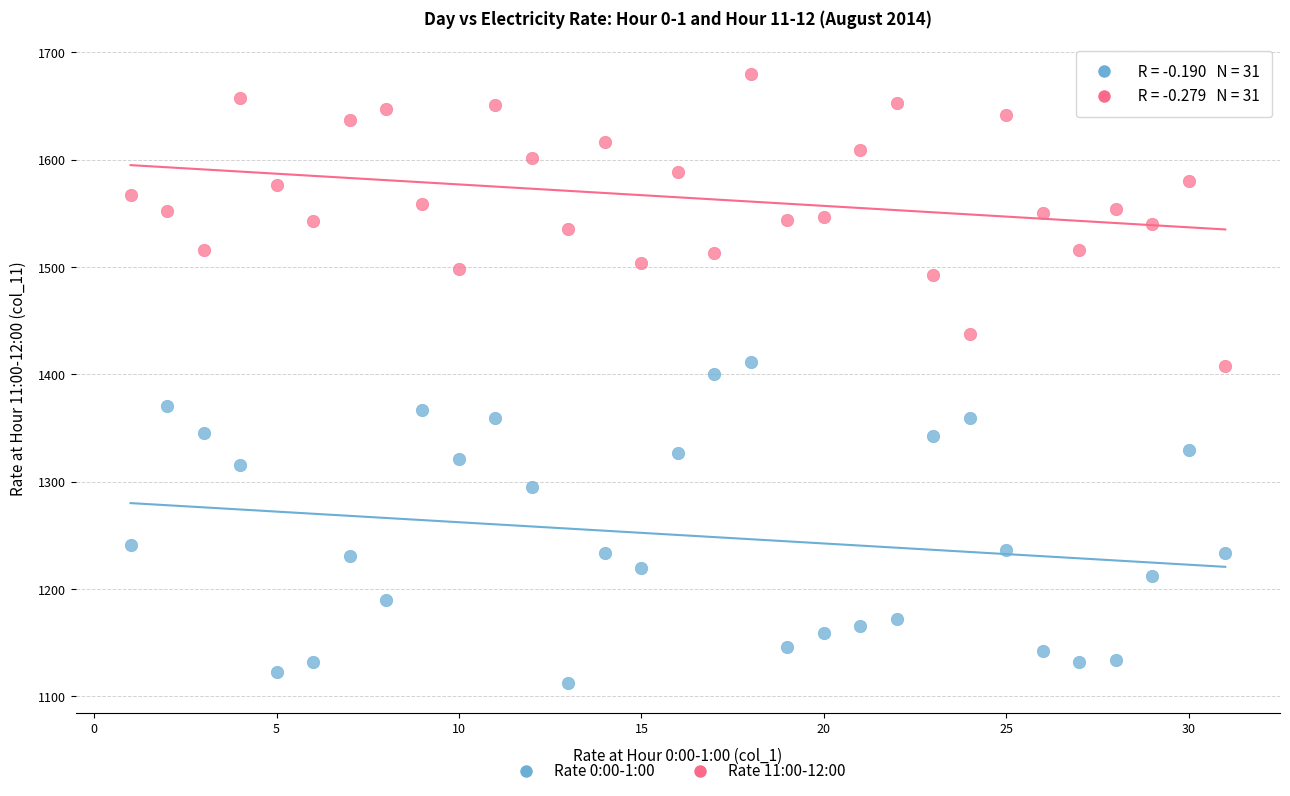

Across all data points, what is the range of Y values (max minus min)?

567.3